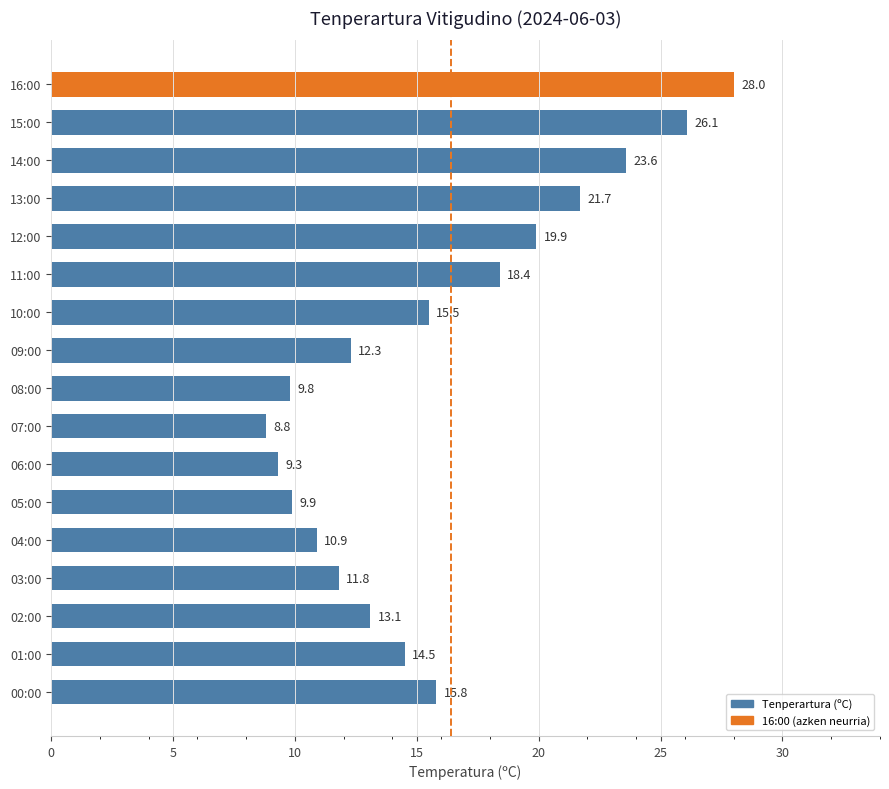

What is the average value?

15.8